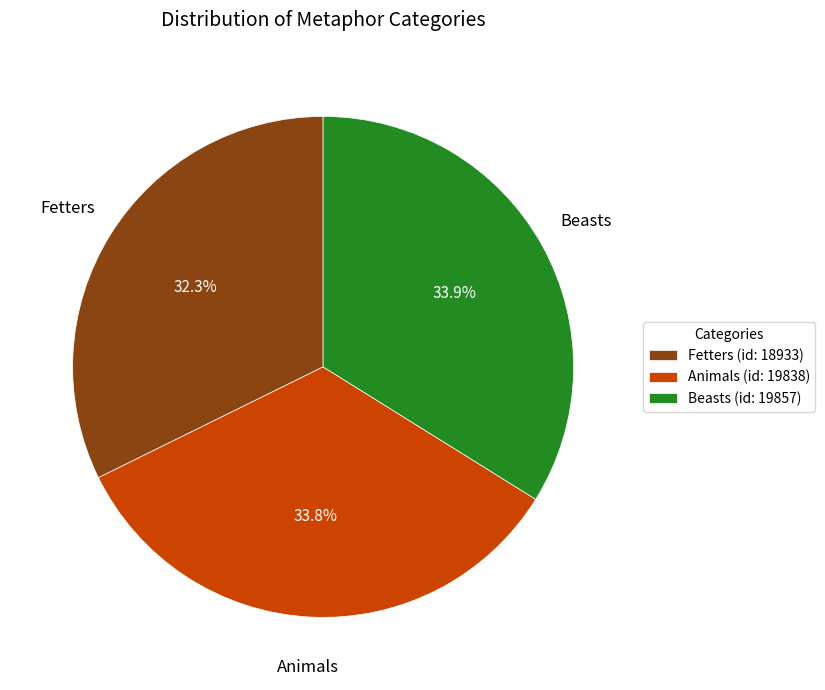

Combined, do Animals and Fetters account for over 50%?

Yes